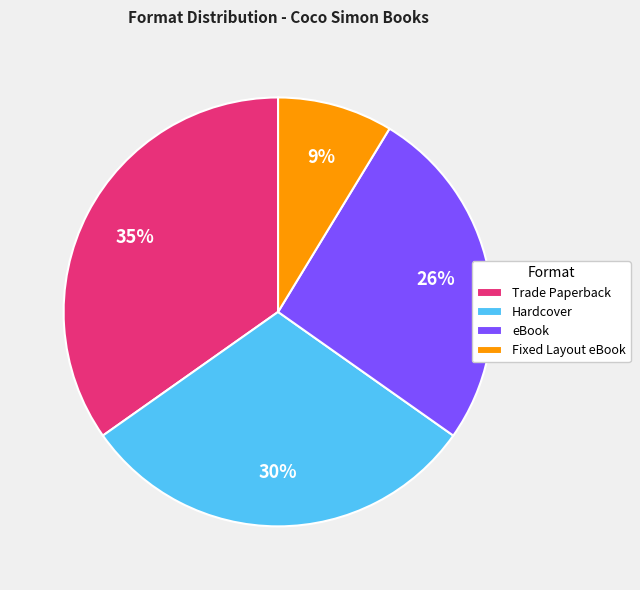

Count the number of slices in the pie.

4